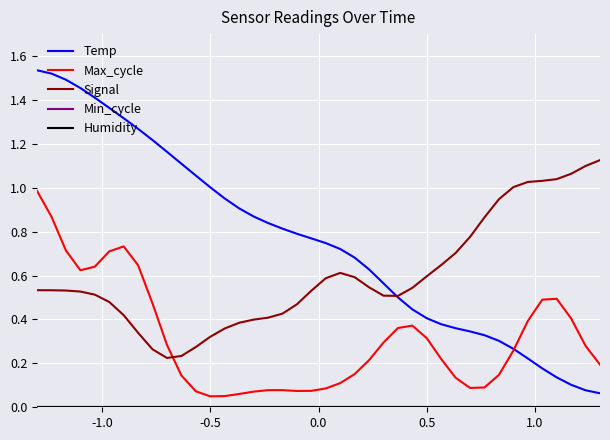

What is the difference between the maximum and minimum values in the Signal series?

0.9